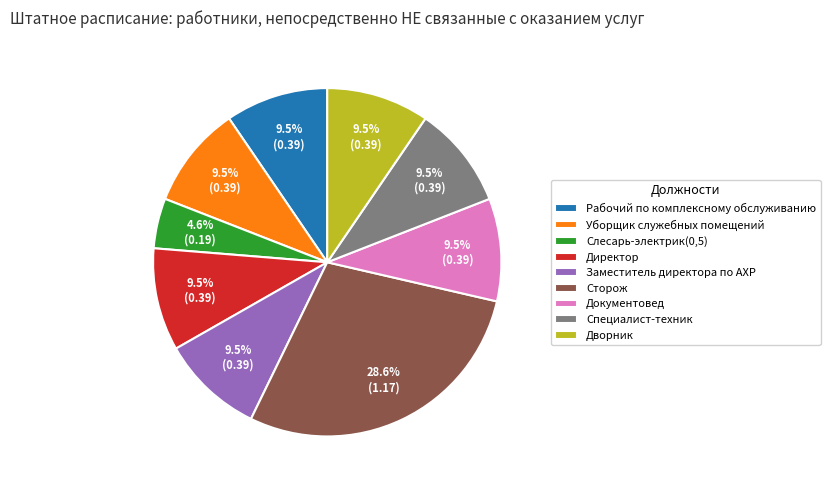

Is there any slice that represents more than half of the pie?

No